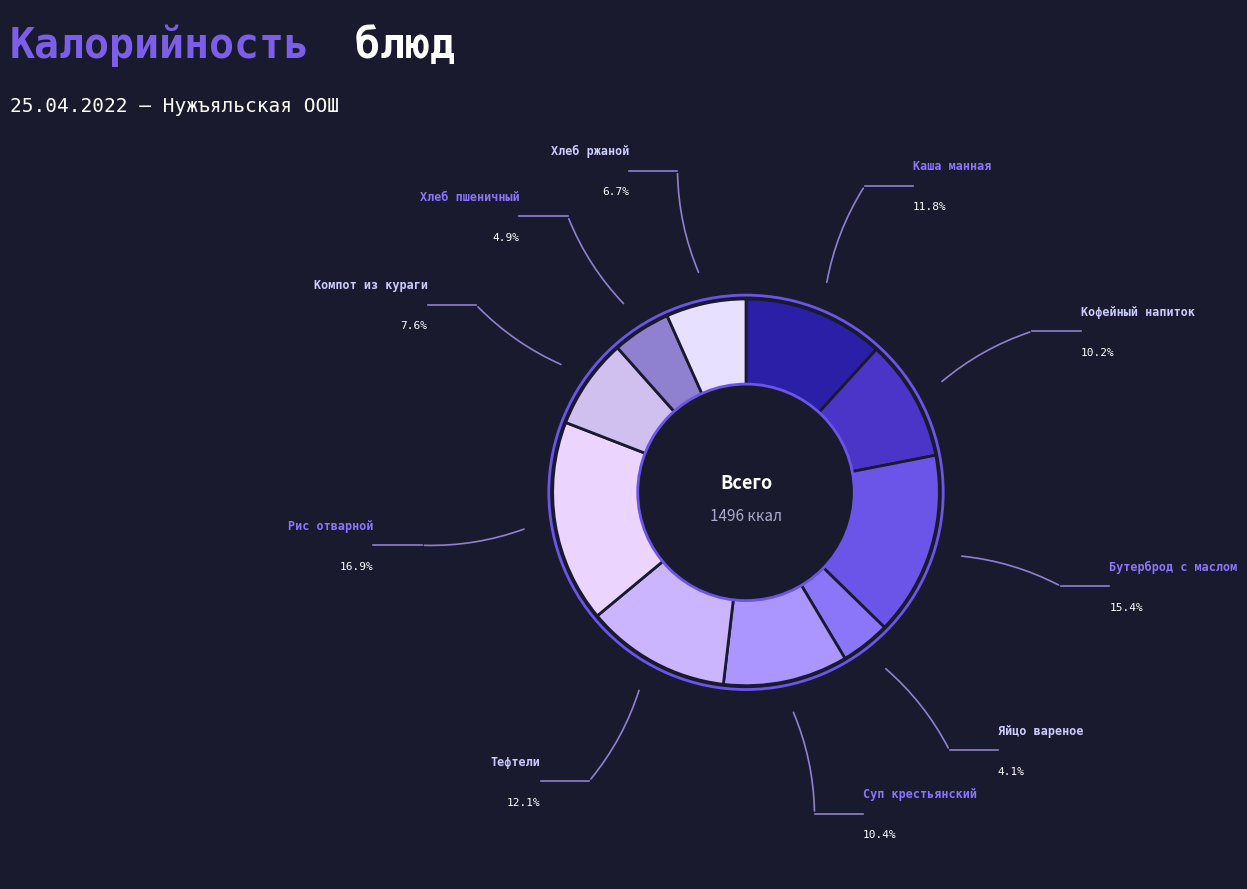

Count the number of slices in the pie.

10